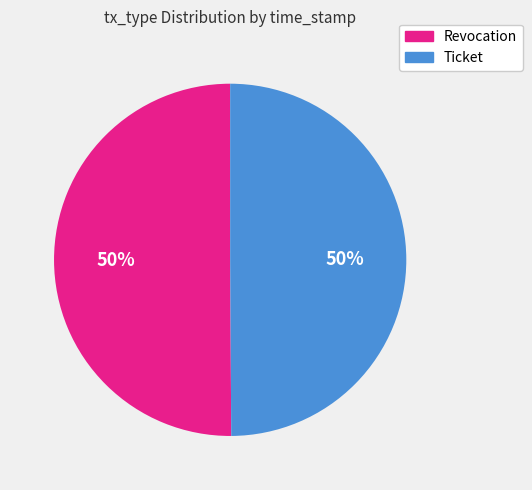

What is the ratio of the value at Ticket to the value at Revocation?

1.0